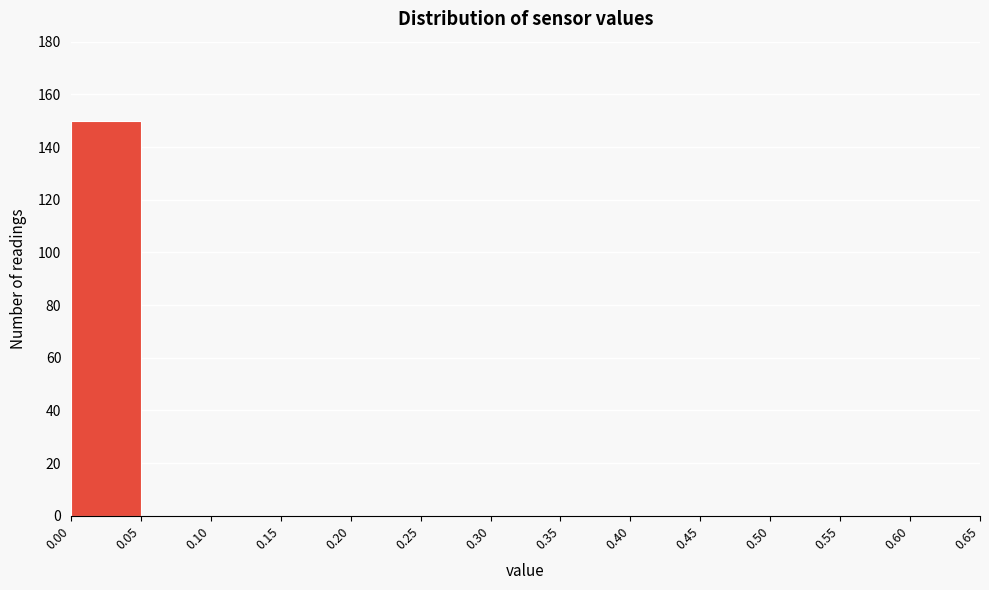

What is the height of the bar covering 0.00 to 0.05 on the x-axis? The values are not printed on the chart, so give them approximately, as read against the axis.

150